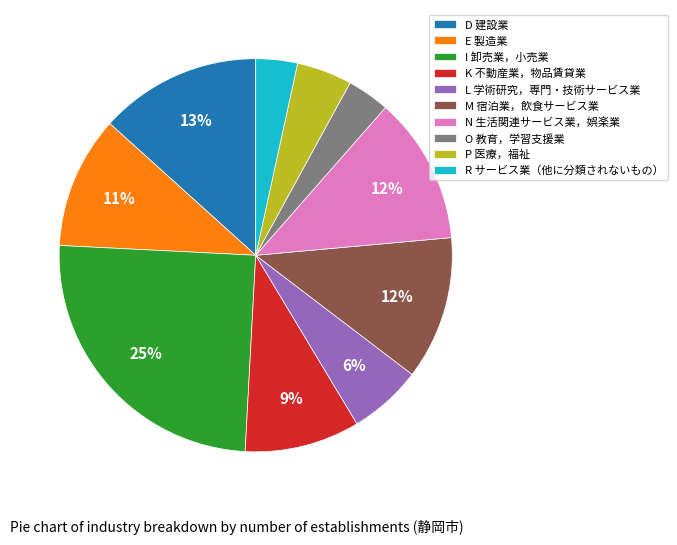

True or false: I 卸売業，小売業 accounts for 36% of the total.

False